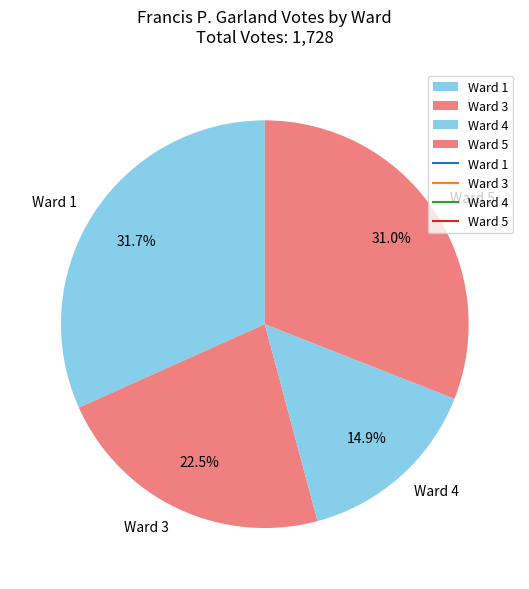

To the nearest percent, what is the difference between the Ward 3 and Ward 4 slice percentages?

8%